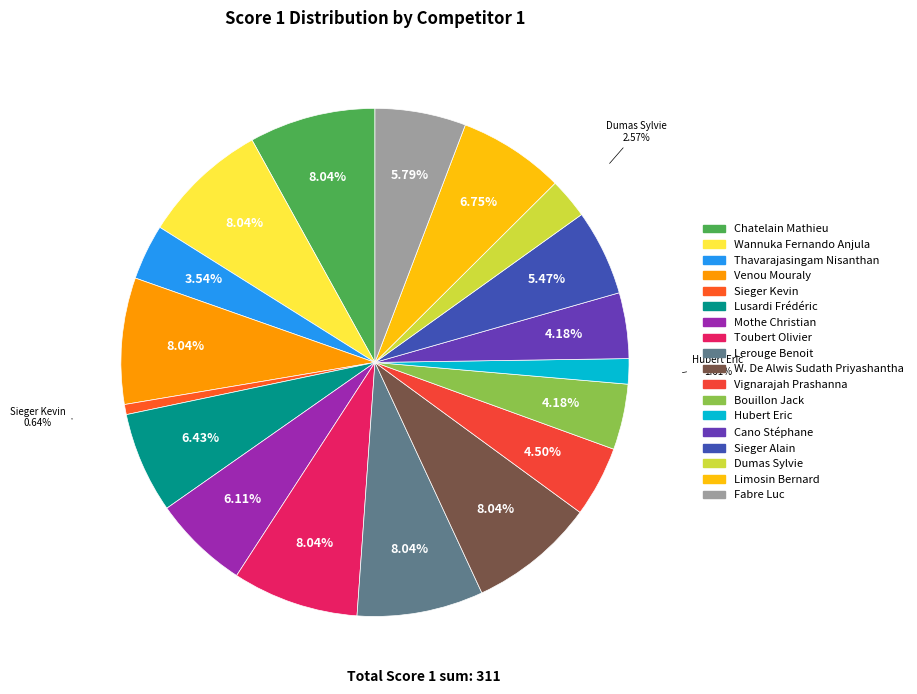

Approximately how many times larger is the value at Vignarajah Prashanna compared to Hubert Eric?

2.8